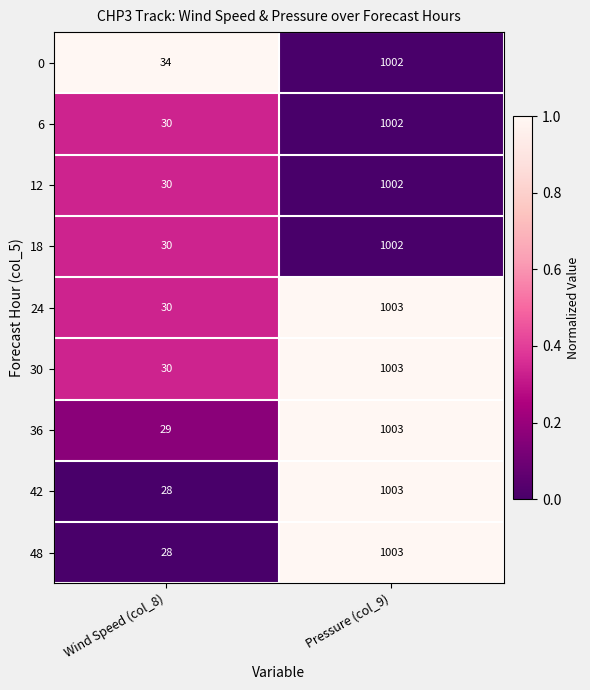

What is the sum of the 12 values at Wind Speed (col_8) and Pressure (col_9)?

1032